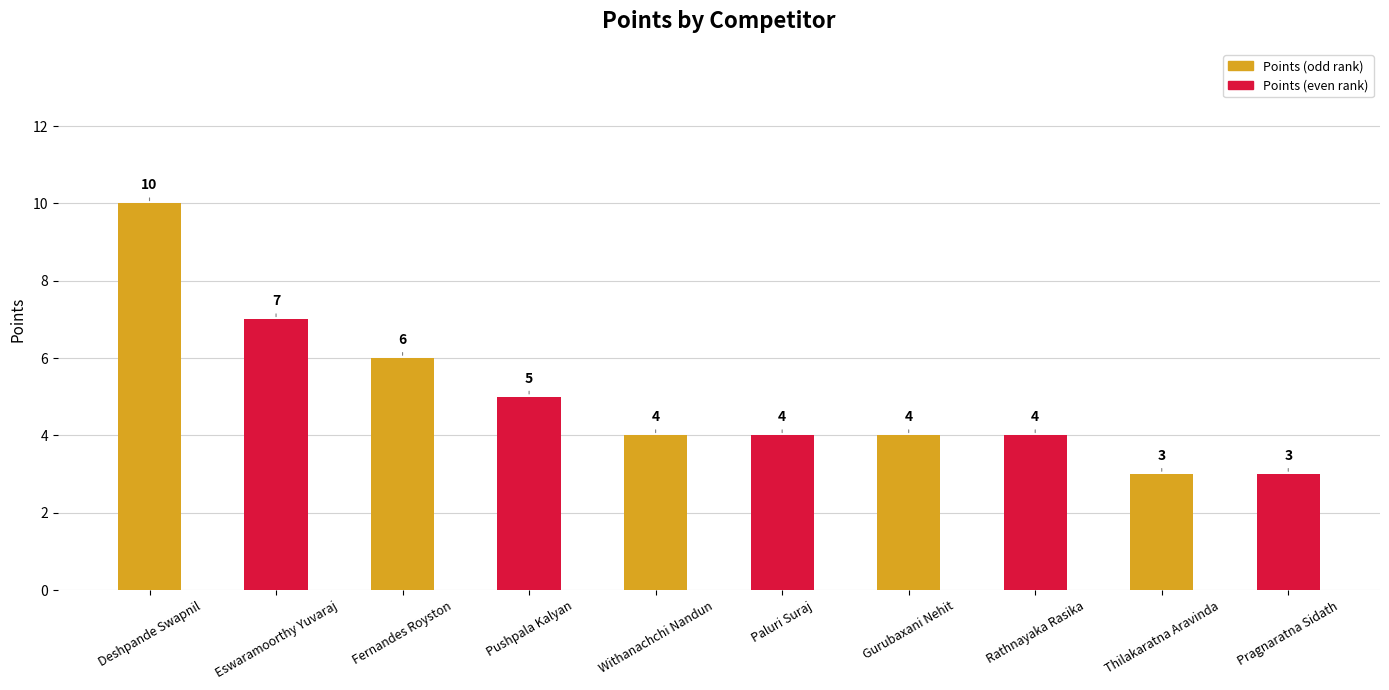

Is it true that the value at Gurubaxani Nehit is 4?

True